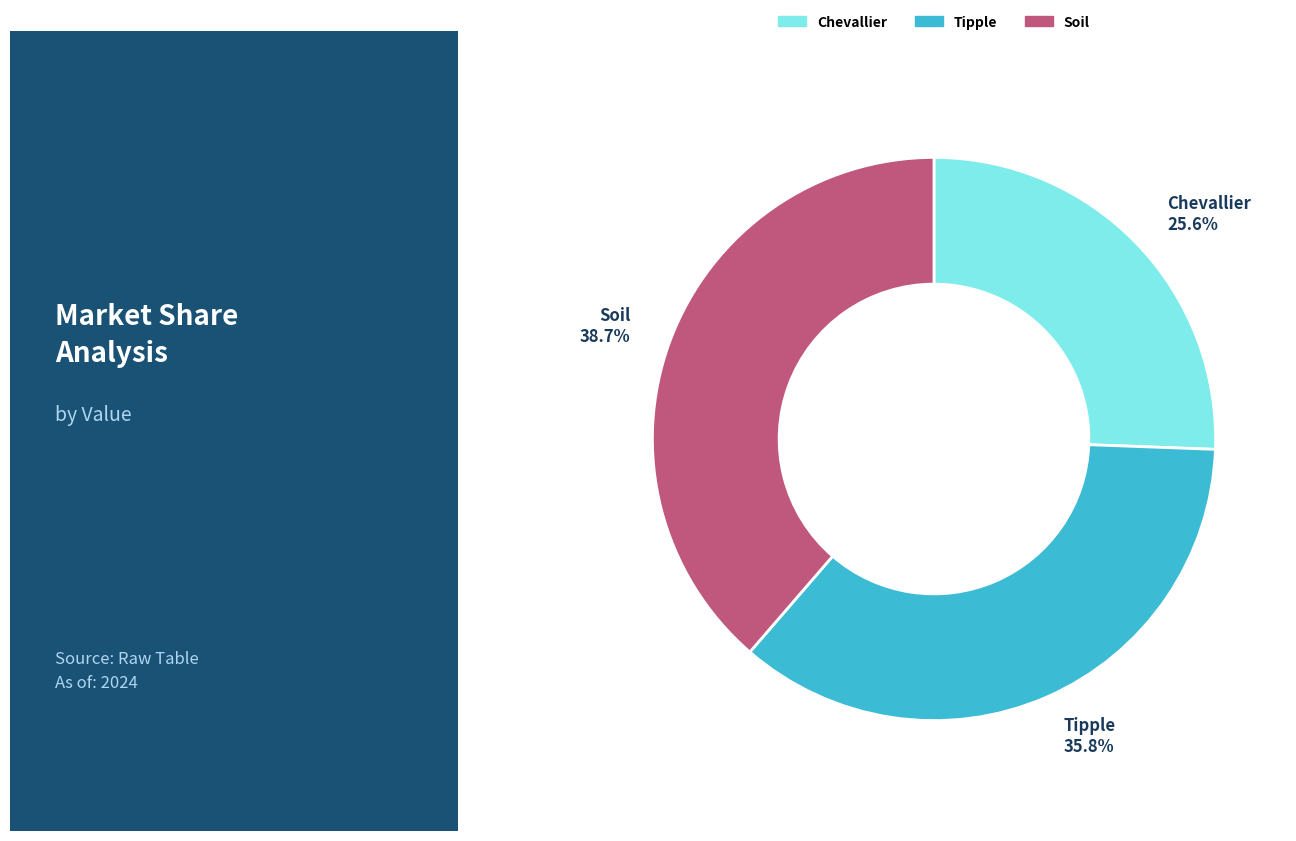

Is it true that Tipple is 27% of the pie?

False